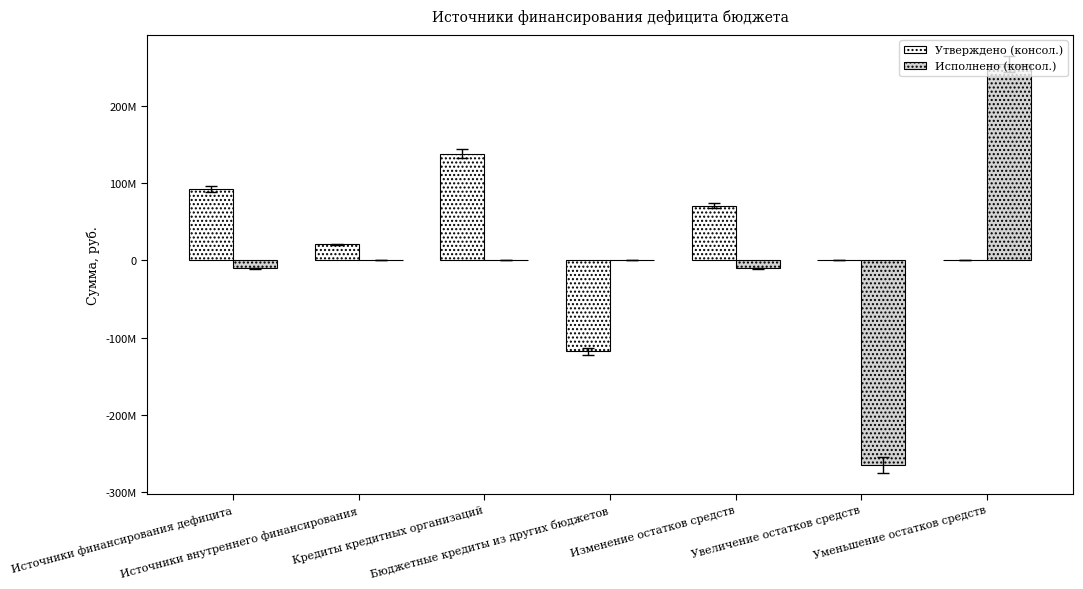

The value of Утверждено (консол.) at Изменение остатков средств is 127000071.1. True or false?

False